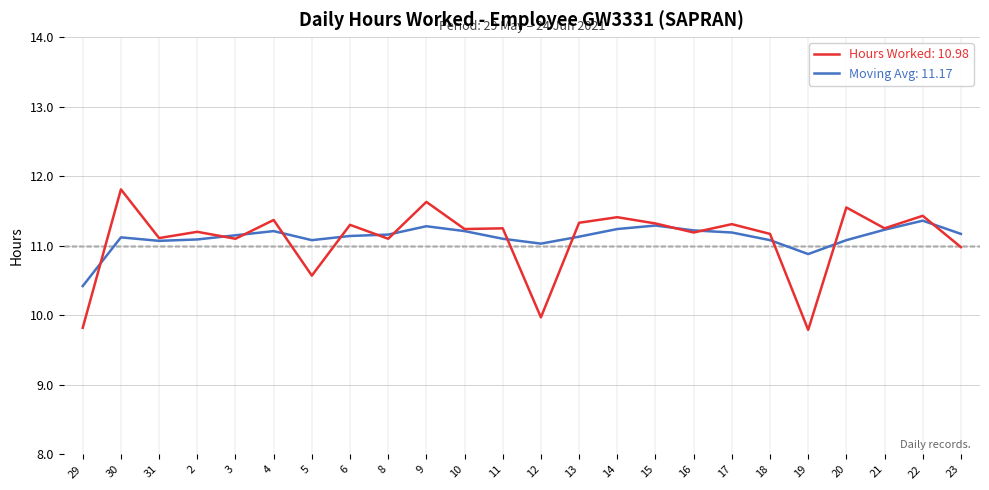

How many distinct data groups are displayed?

2